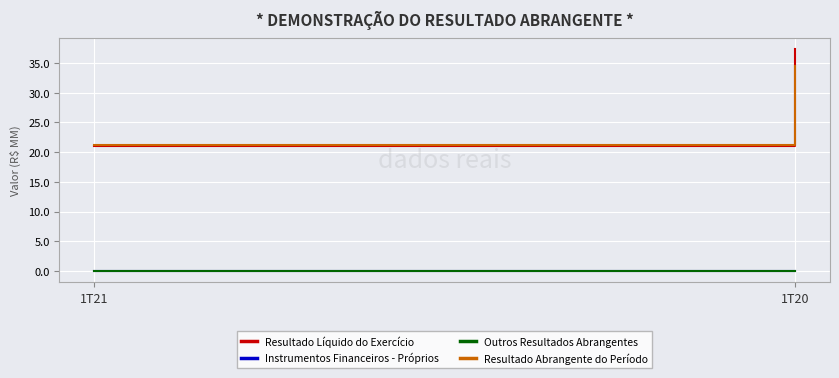

At which category is the sum across all series the highest?

1T20